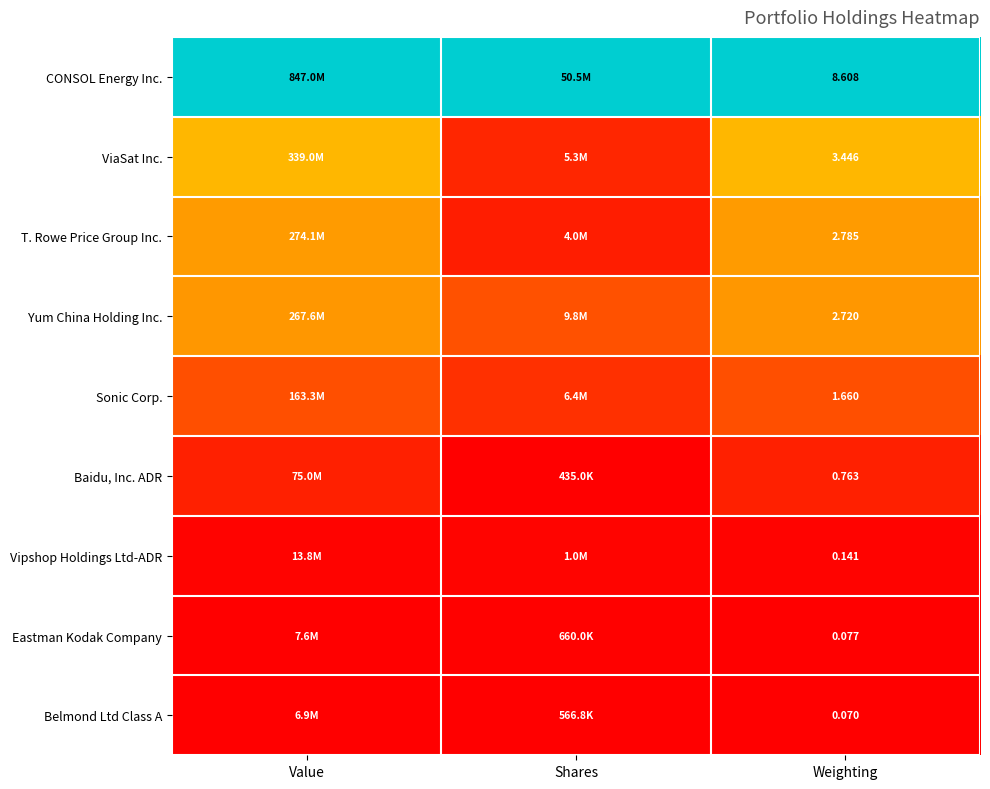

Is the value of ViaSat Inc. at Weighting greater than the value of Yum China Holding Inc. at Weighting?

Yes